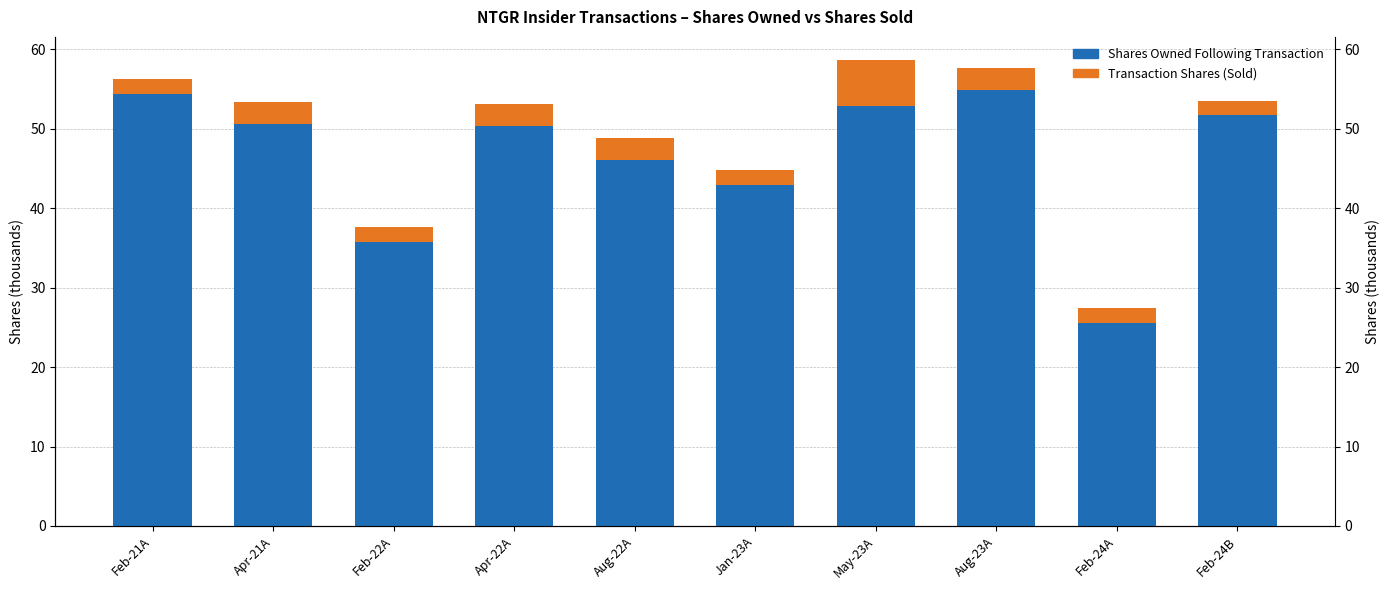

Which series has the widest spread of values?

Shares Owned Following Transaction